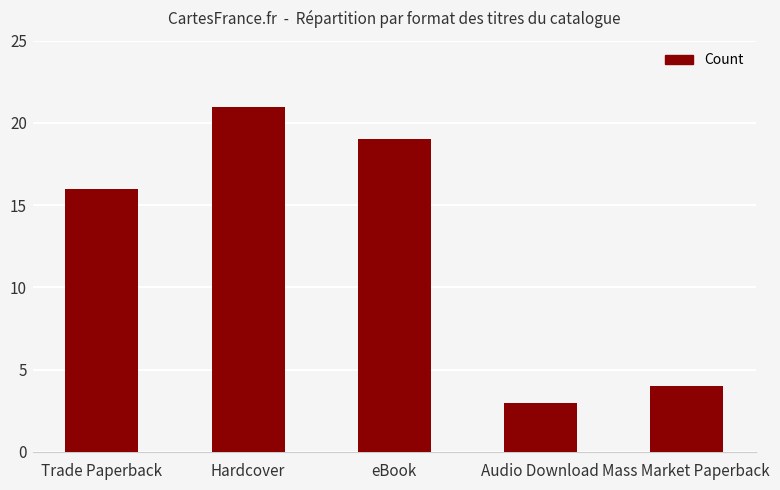

What is the sum of all values?

63